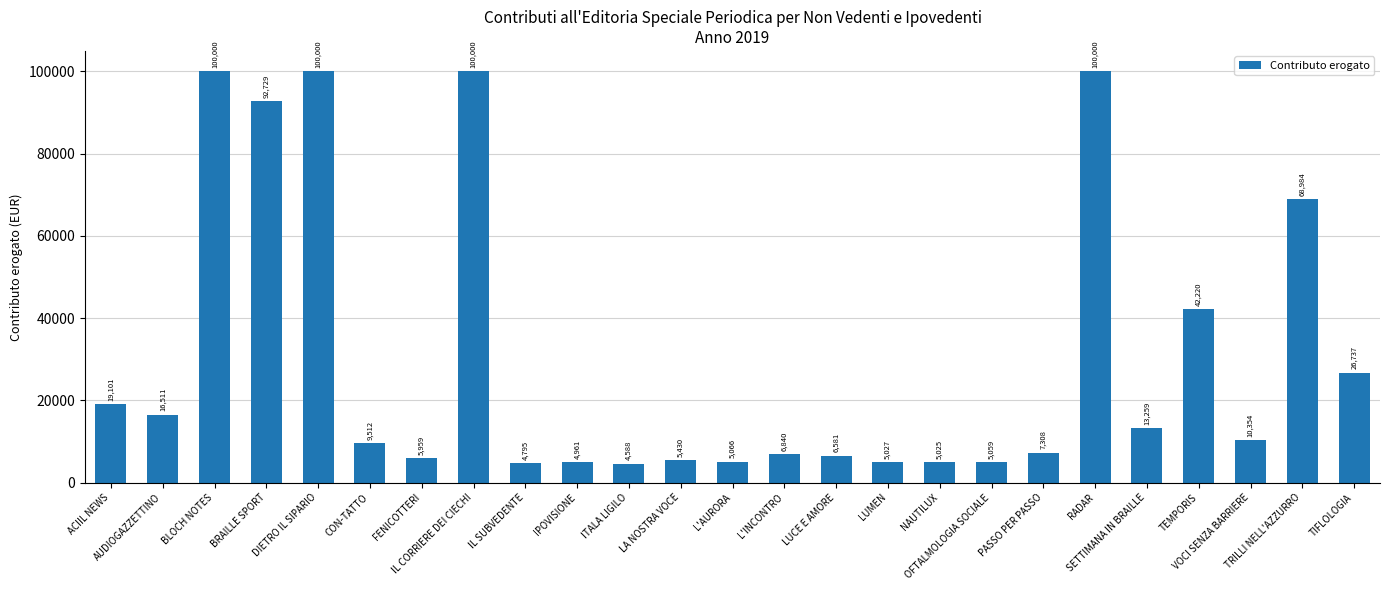

What is the smallest value displayed?

4588.9